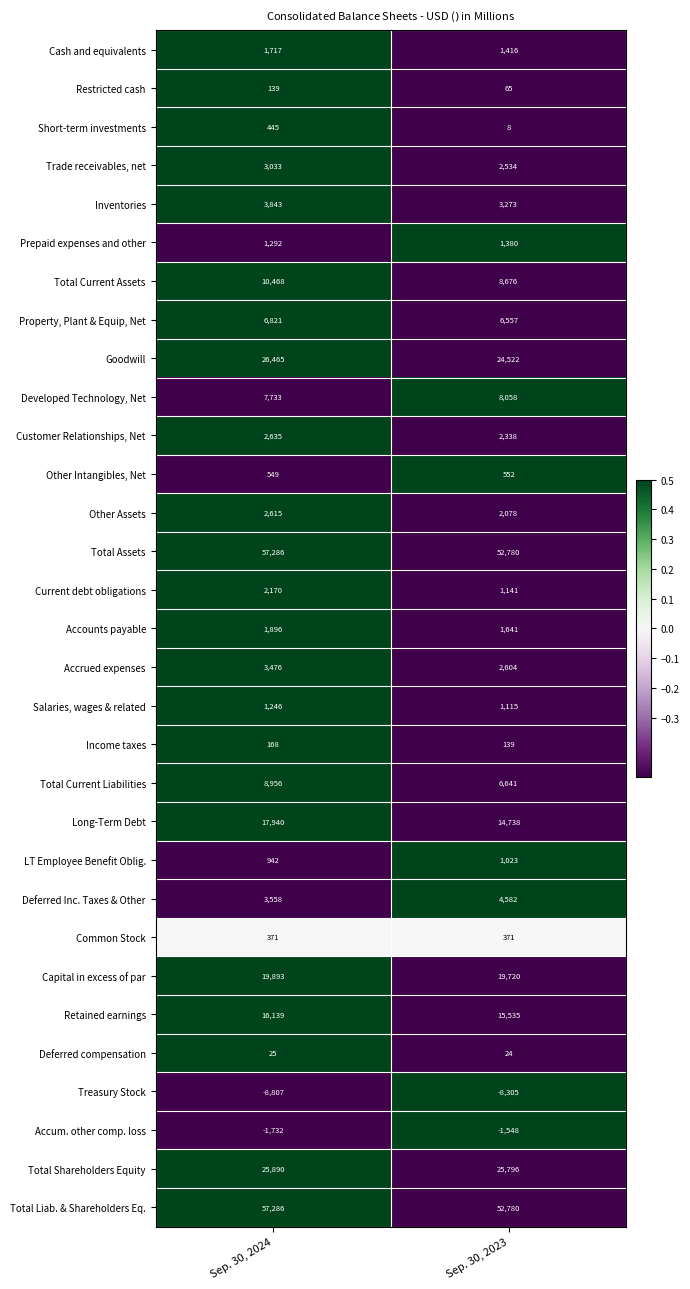

Read the Retained earnings value at Sep. 30, 2024.

16139